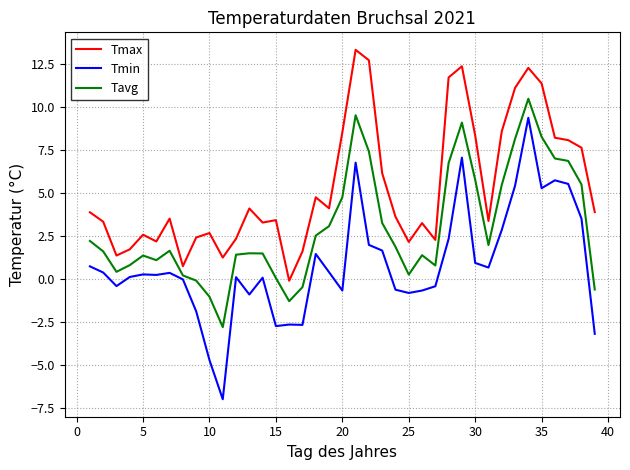

What is the average value of the Tmin series?

0.9